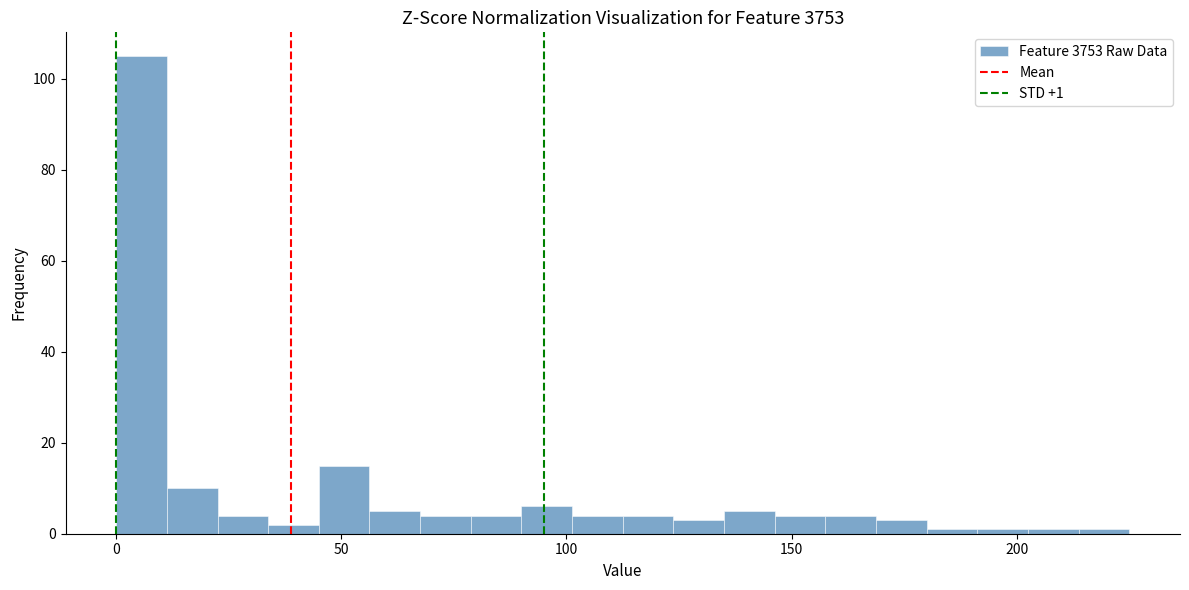

Around what value on the x-axis is the tallest bar? Give the approximate position of its centre, as read against the axis.

5